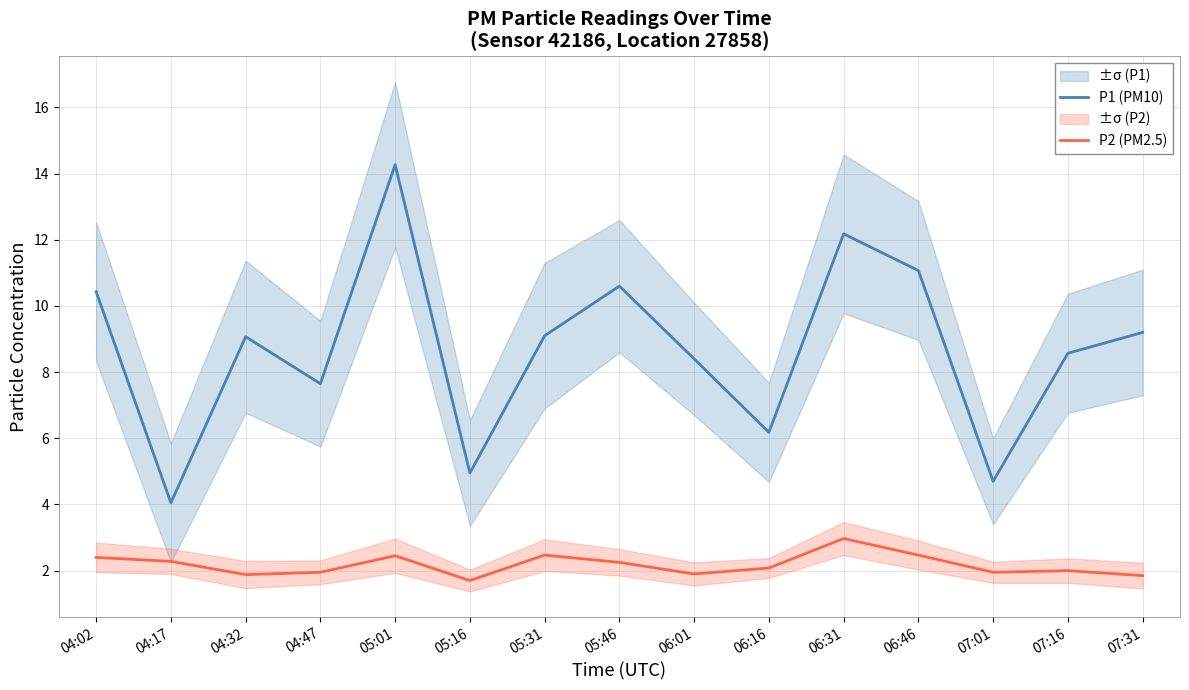

True or false: P2 (PM2.5) and P1 (PM10) intersect in this chart.

False